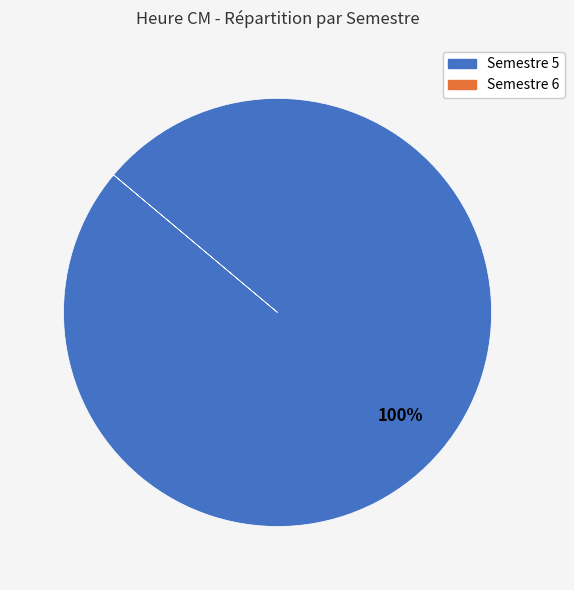

Is there a majority slice in this chart?

Yes